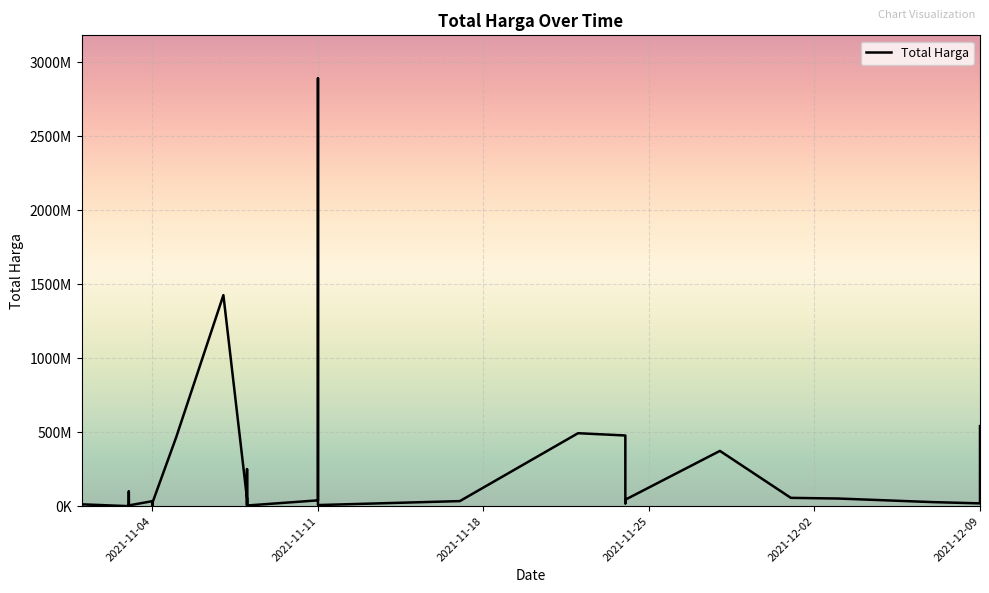

Reading left to right, transcribe all the data shown in this chart.

333600	12453900	78000	98772570	2772000	265000	4672200	182000	8742500	5129000	34000000	32441200	577875	23653000	464002100	1425867900	49730040	9180000	15513960	250350000	4350000	39440000	2892122000	7401240	34292000	493000000	477600000	19175000	43859200	373404000	56152800	51601000	27412000	18900000	541071000